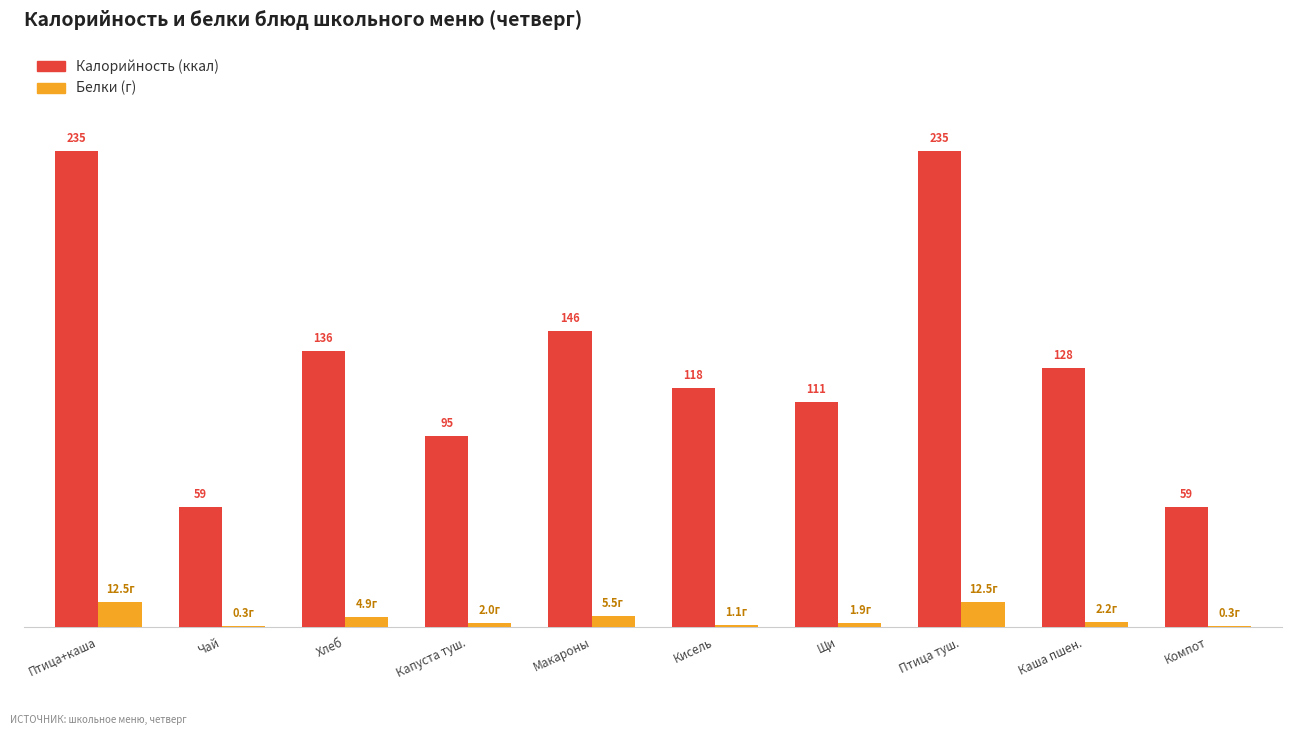

Does the chart contain stacked bars?

No